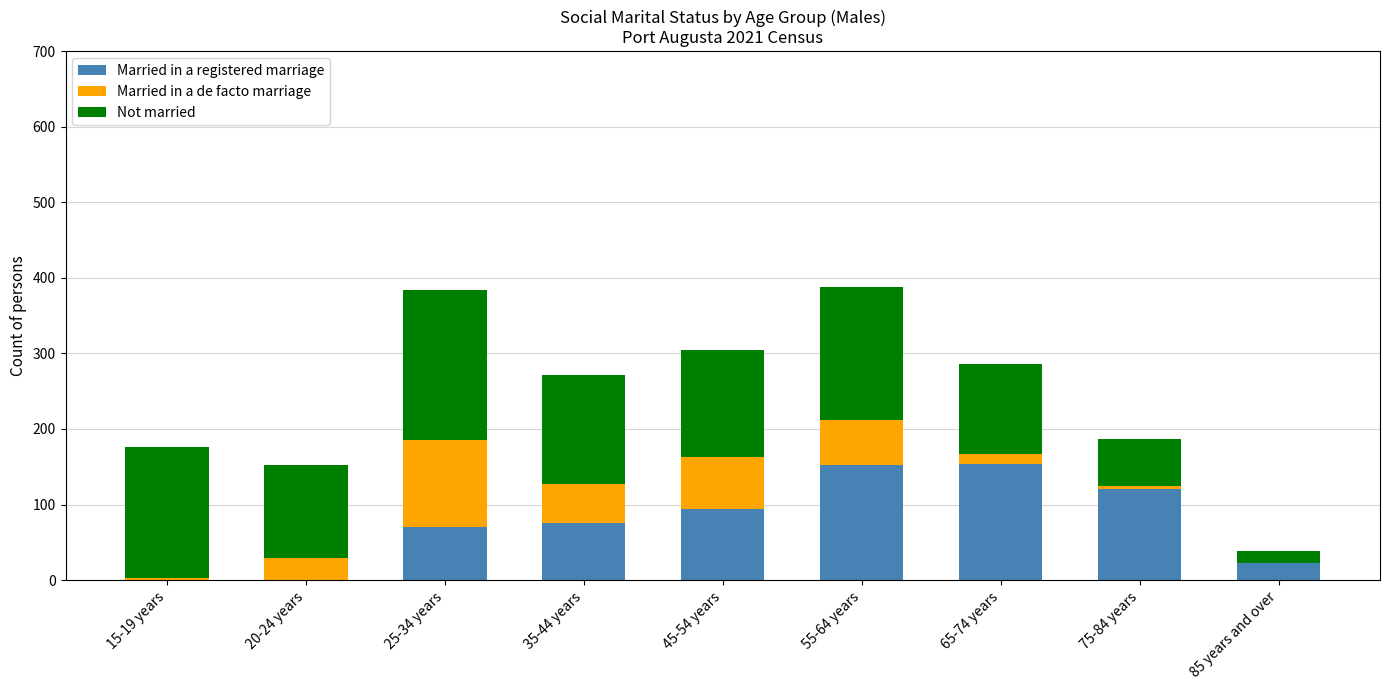

Is it true that Married in a registered marriage equals 33 at 55-64 years?

False